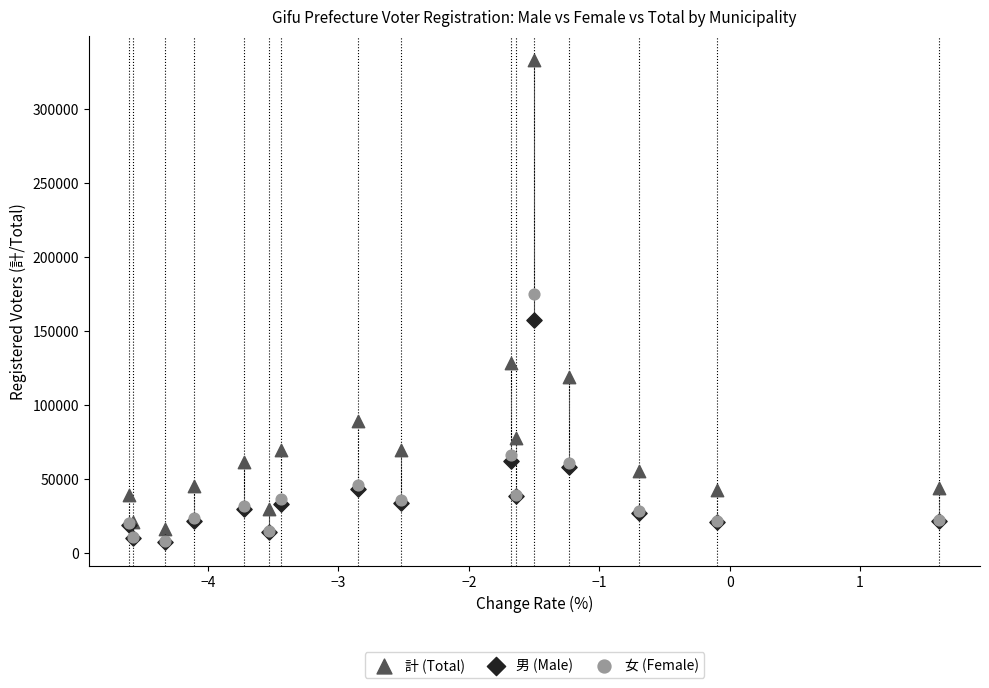

What are all the series names shown in the legend?

計 (Total), 男 (Male), 女 (Female)